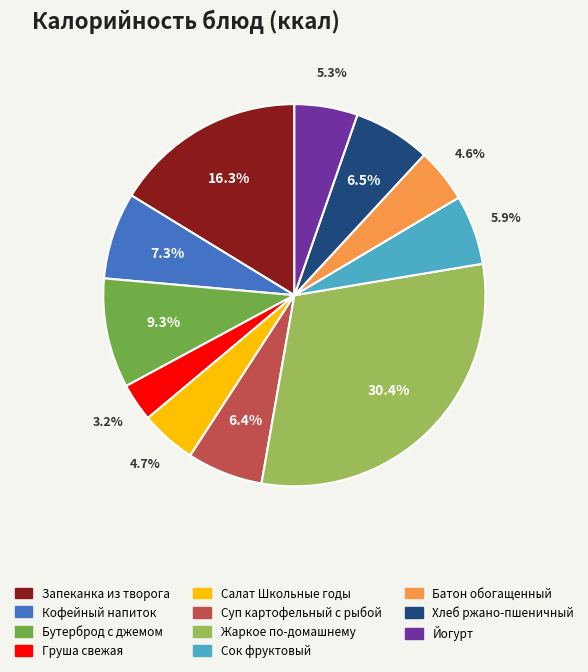

Which slice is the largest?

Жаркое по-домашнему